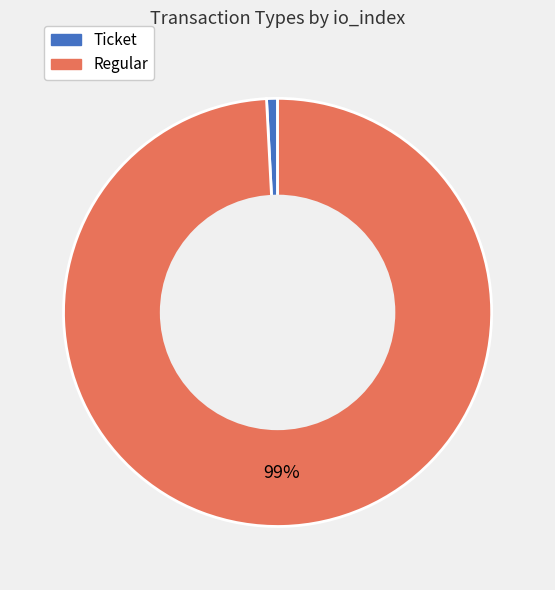

Between Regular and Ticket, which is larger?

Regular